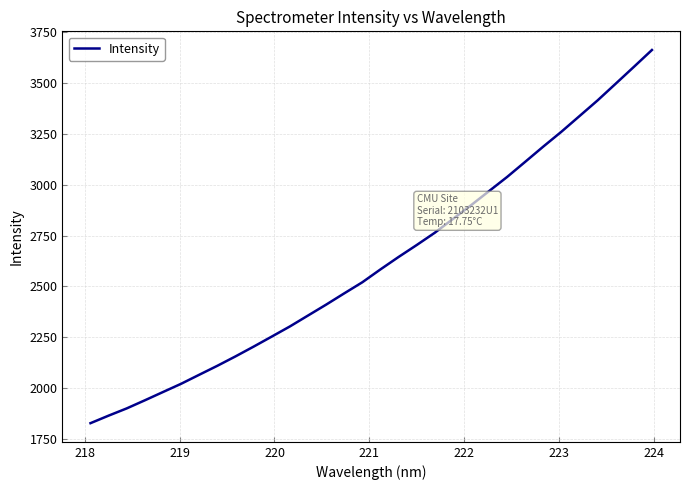

What is the difference between the maximum and minimum values?

1833.1